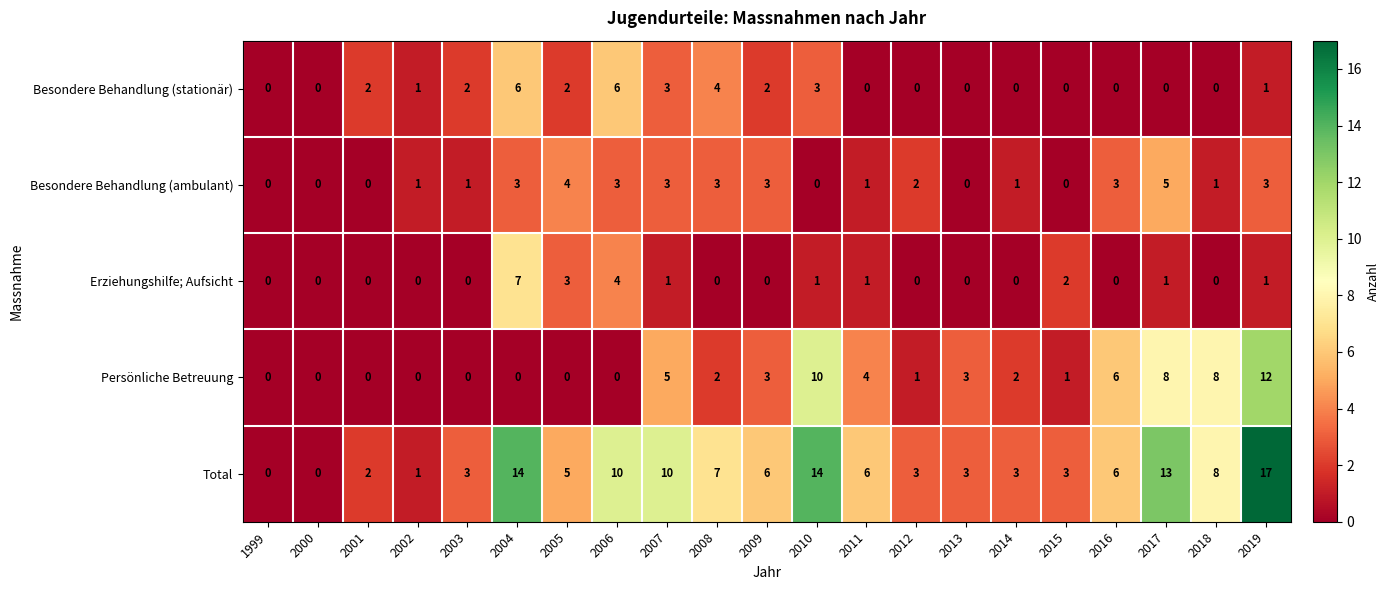

The Besondere Behandlung (stationär) series shows 1 at 2007. True or false?

False